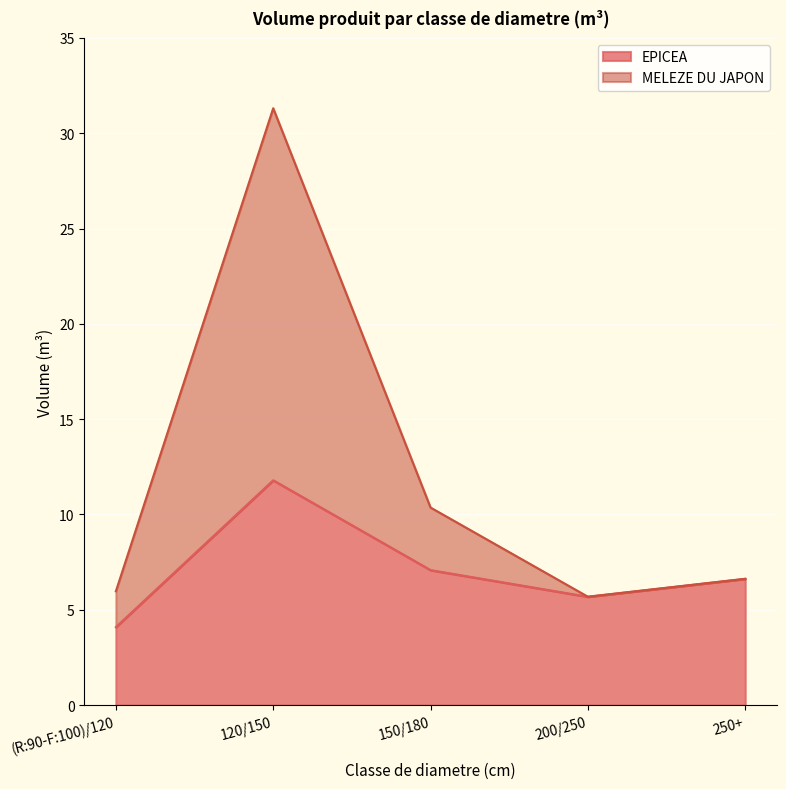

In EPICEA, how many points are higher than both neighbors (excluding endpoints)?

1